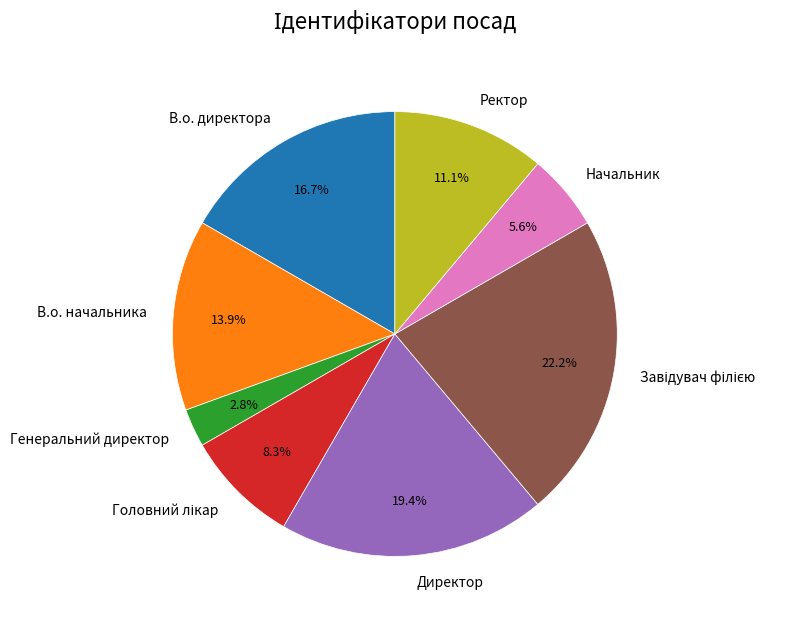

Which category has the smallest portion of the pie?

Генеральний директор